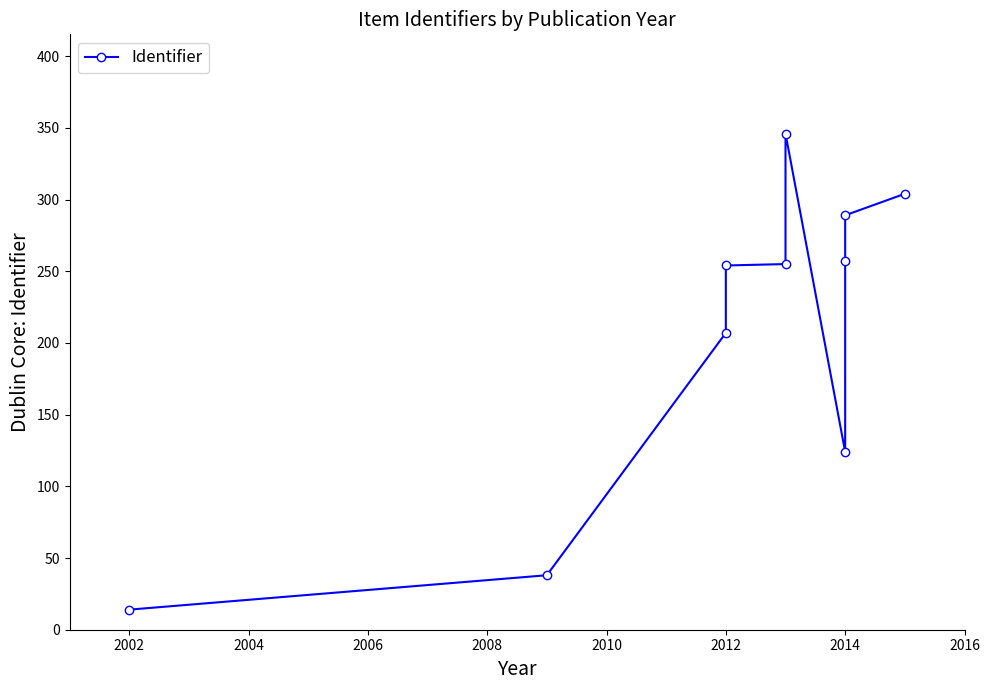

What position from the right is 2010?

5